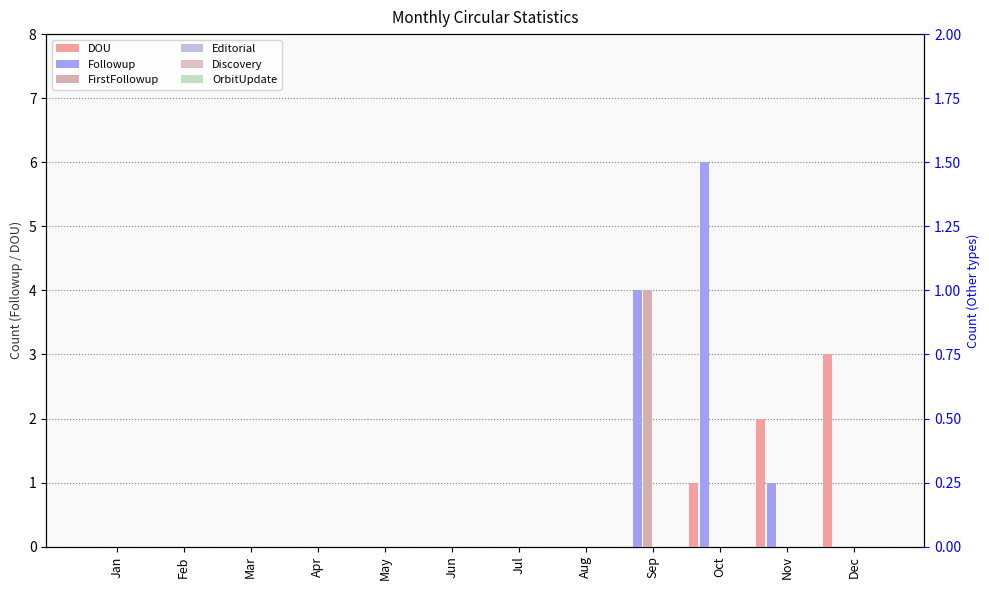

At which category does the chart reach its peak across all series?

Oct